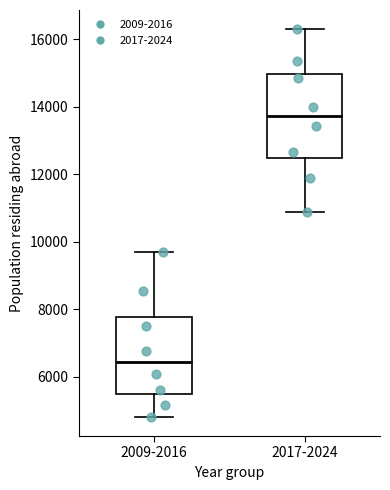

Reading left to right, transcribe this box plot: for each box, give where its median line is, the range the box spans, and where its two whiskers end, as read against the y-axis. The values are not printed on the chart, so give them approximately, as read against the axis.

2009-2016: median 6400, box 5400 to 7800, whiskers 4800 to 9600
2017-2024: median 13800, box 12400 to 15000, whiskers 10800 to 16200